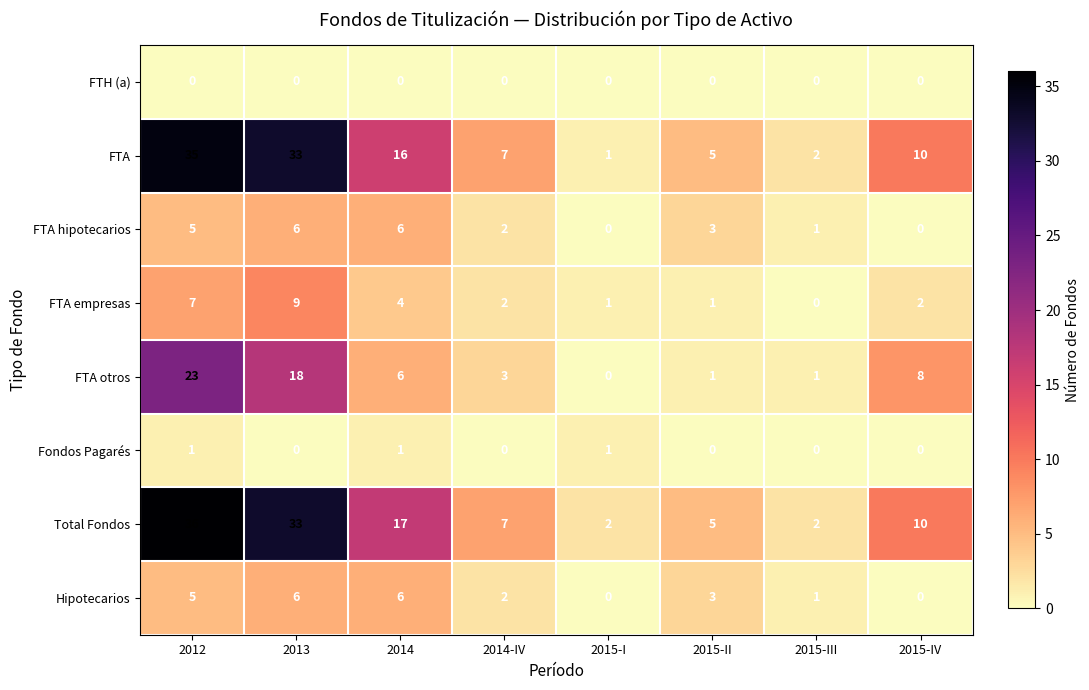

What is the difference between the maximum and minimum values in the FTA empresas series?

9